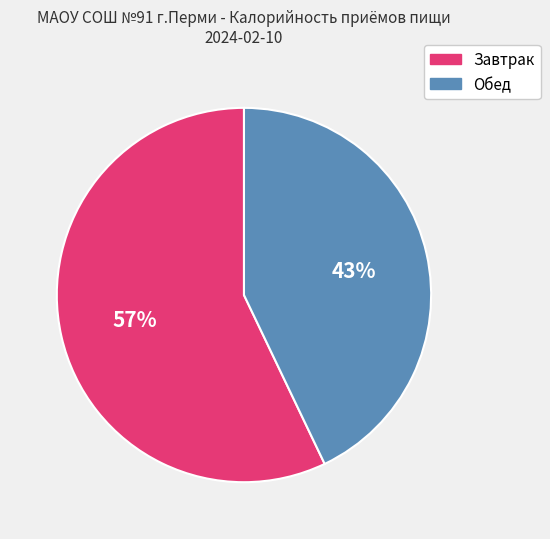

What is the smallest slice in the pie chart?

Обед